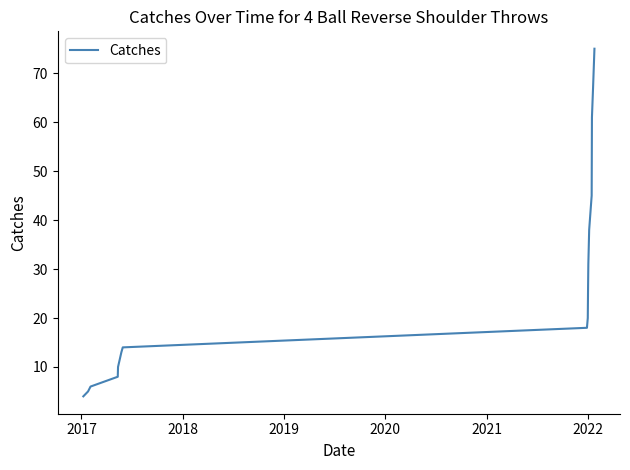

What is the minimum value shown in the chart?

4